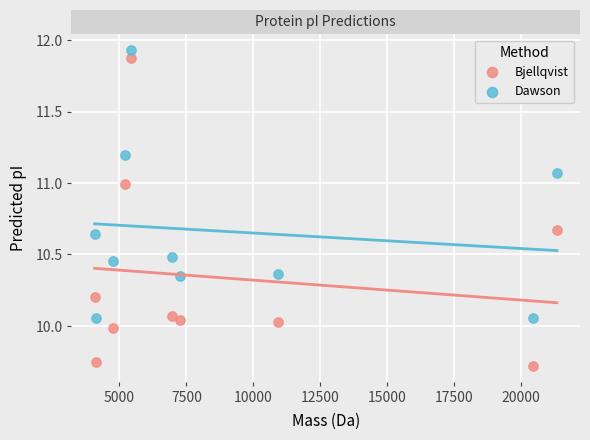

Across all data points, what is the range of X values (max minus min)?

17264.6